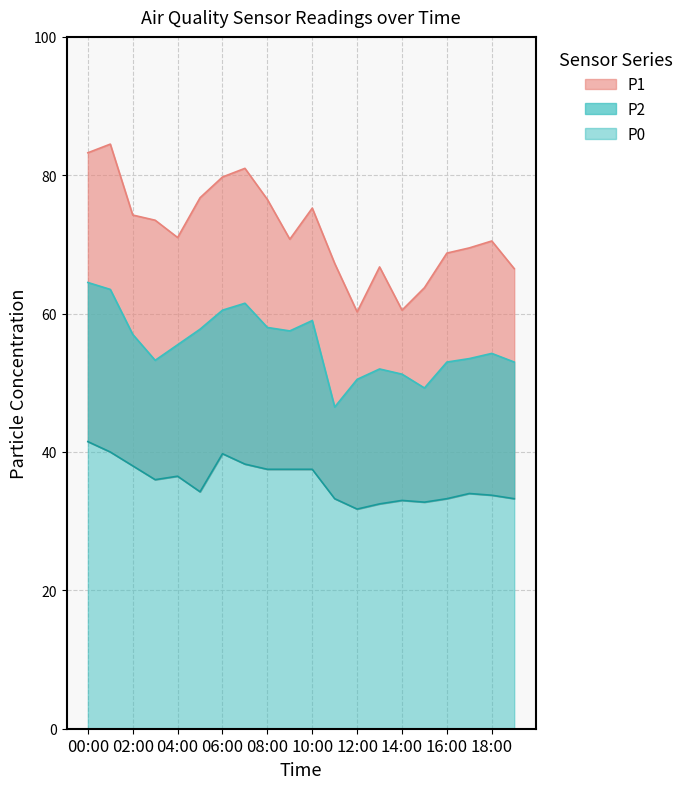

Is the value of P1 at 19:00 greater than the value of P2 at 17:00?

Yes